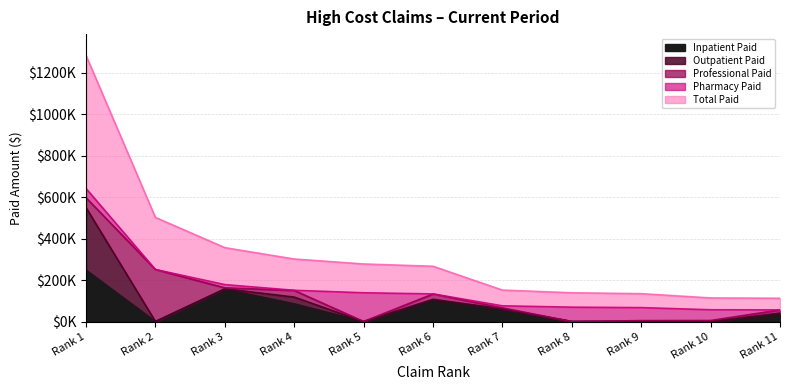

Which series has the largest total across all categories?

Total Paid